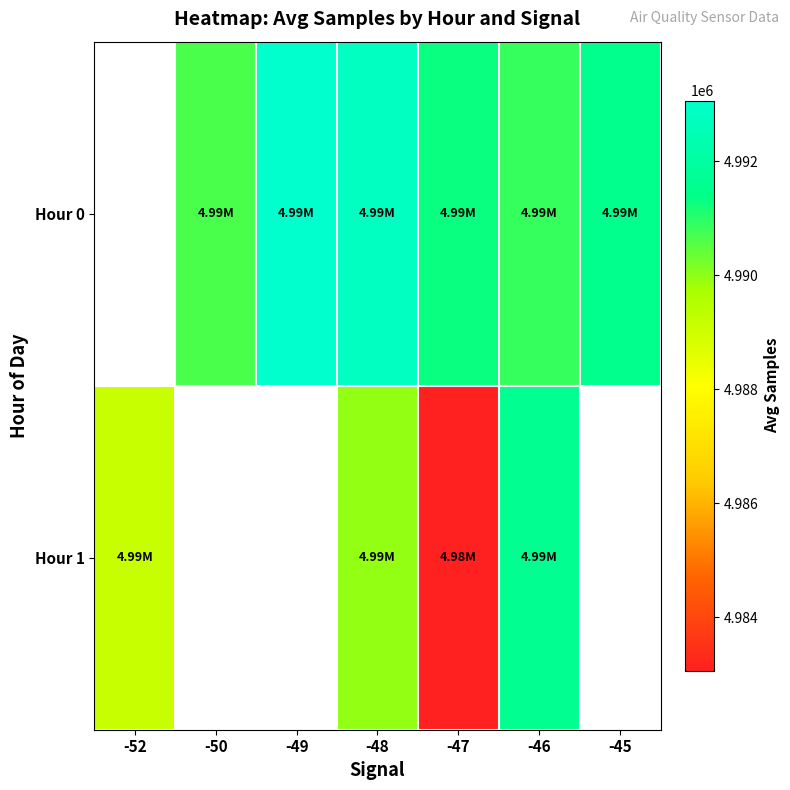

True or false: Hour 0 has a value of 6880793.2 at -49.

False